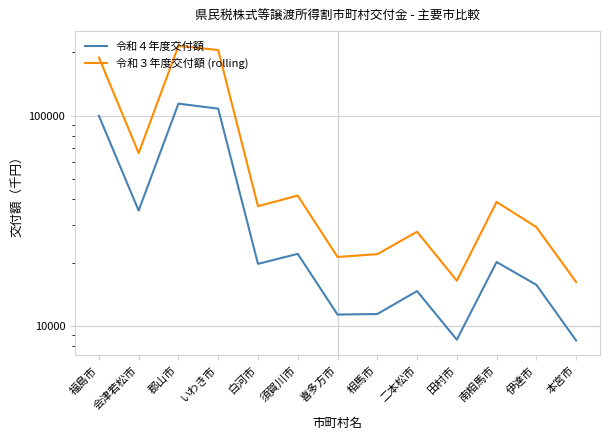

In 令和３年度交付額 (rolling), how many points are lower than both neighbors (excluding endpoints)?

4